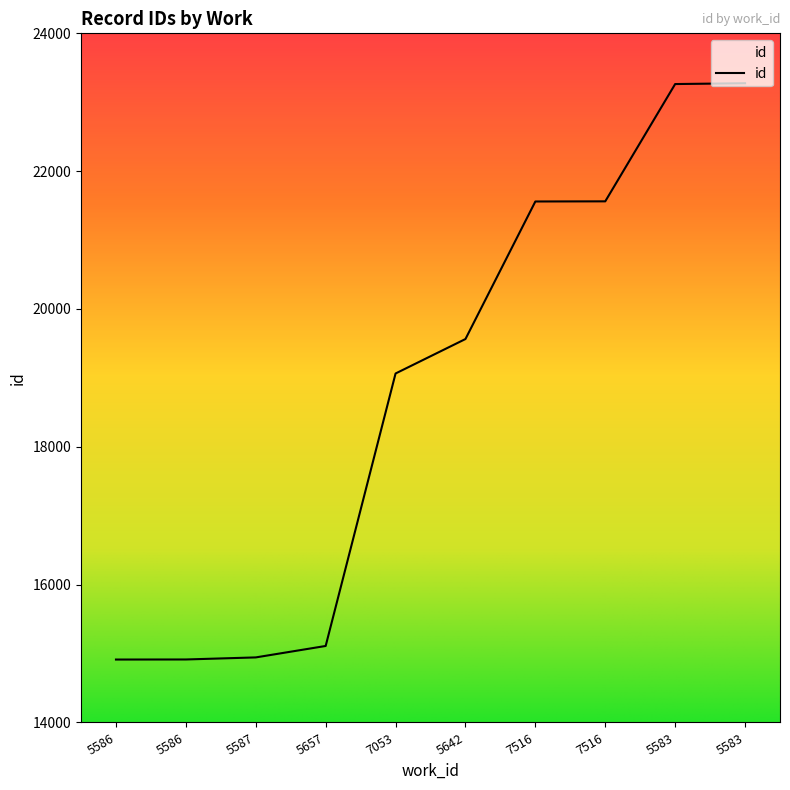

True or false: the data shows 14913 at 5586.

True